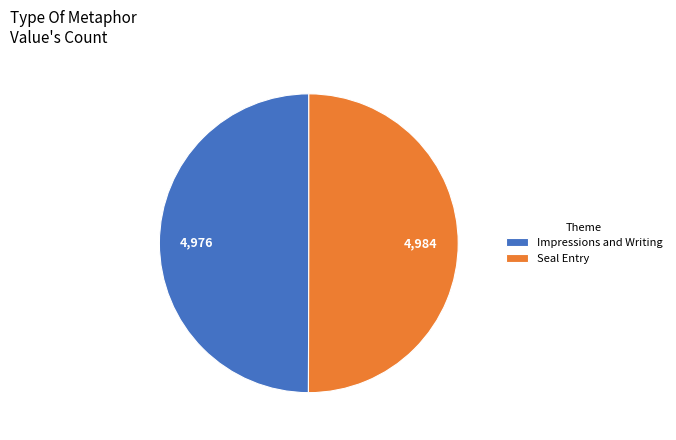

Combined, do Impressions and Writing and Seal Entry account for over 50%?

Yes